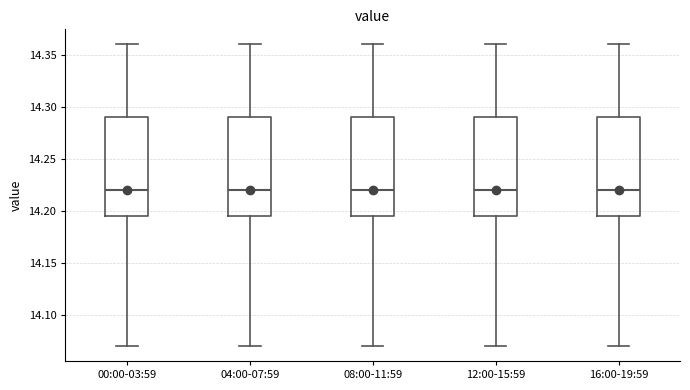

Reading left to right, transcribe this box plot: for each box, give where its median line is, the range the box spans, and where its two whiskers end, as read against the y-axis. The values are not printed on the chart, so give them approximately, as read against the axis.

00:00-03:59: median 14.220, box 14.195 to 14.290, whiskers 14.070 to 14.360
04:00-07:59: median 14.220, box 14.195 to 14.290, whiskers 14.070 to 14.360
08:00-11:59: median 14.220, box 14.195 to 14.290, whiskers 14.070 to 14.360
12:00-15:59: median 14.220, box 14.195 to 14.290, whiskers 14.070 to 14.360
16:00-19:59: median 14.220, box 14.195 to 14.290, whiskers 14.070 to 14.360